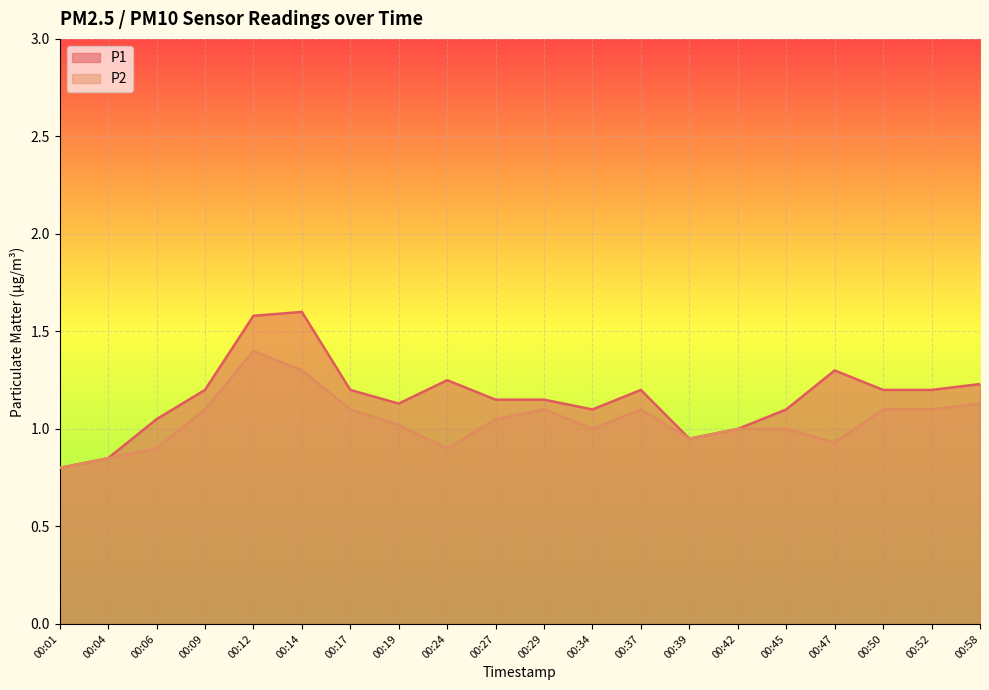

Which category has the highest value in the P1 series?

00:14